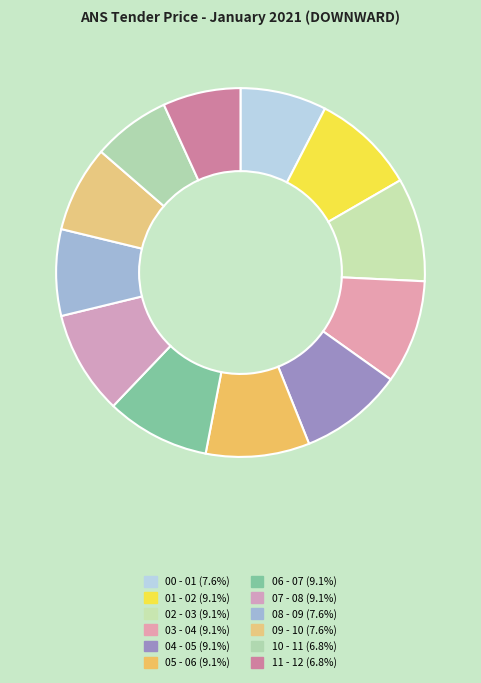

What is the largest slice in the pie chart?

01 - 02